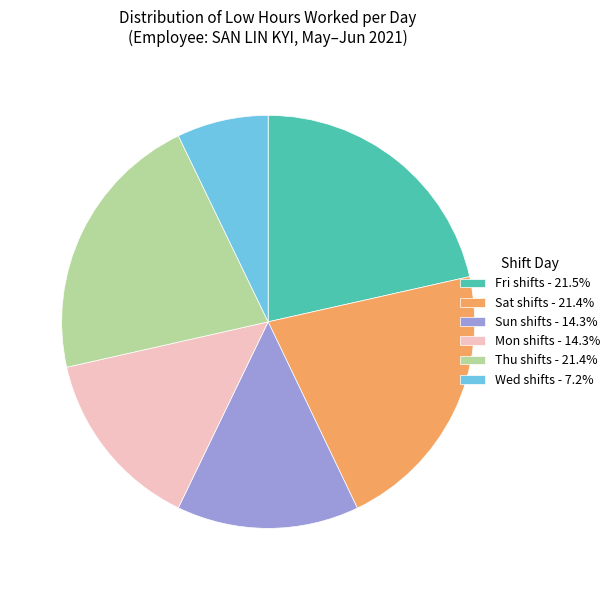

Approximately how many times larger is the value at Wed shifts - 7.2% compared to Fri shifts - 21.5%?

0.3